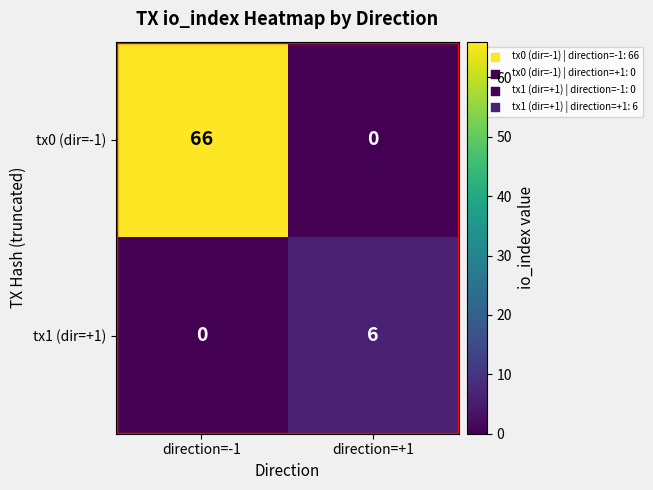

What is the sum of all tx0 (dir=-1) values?

66